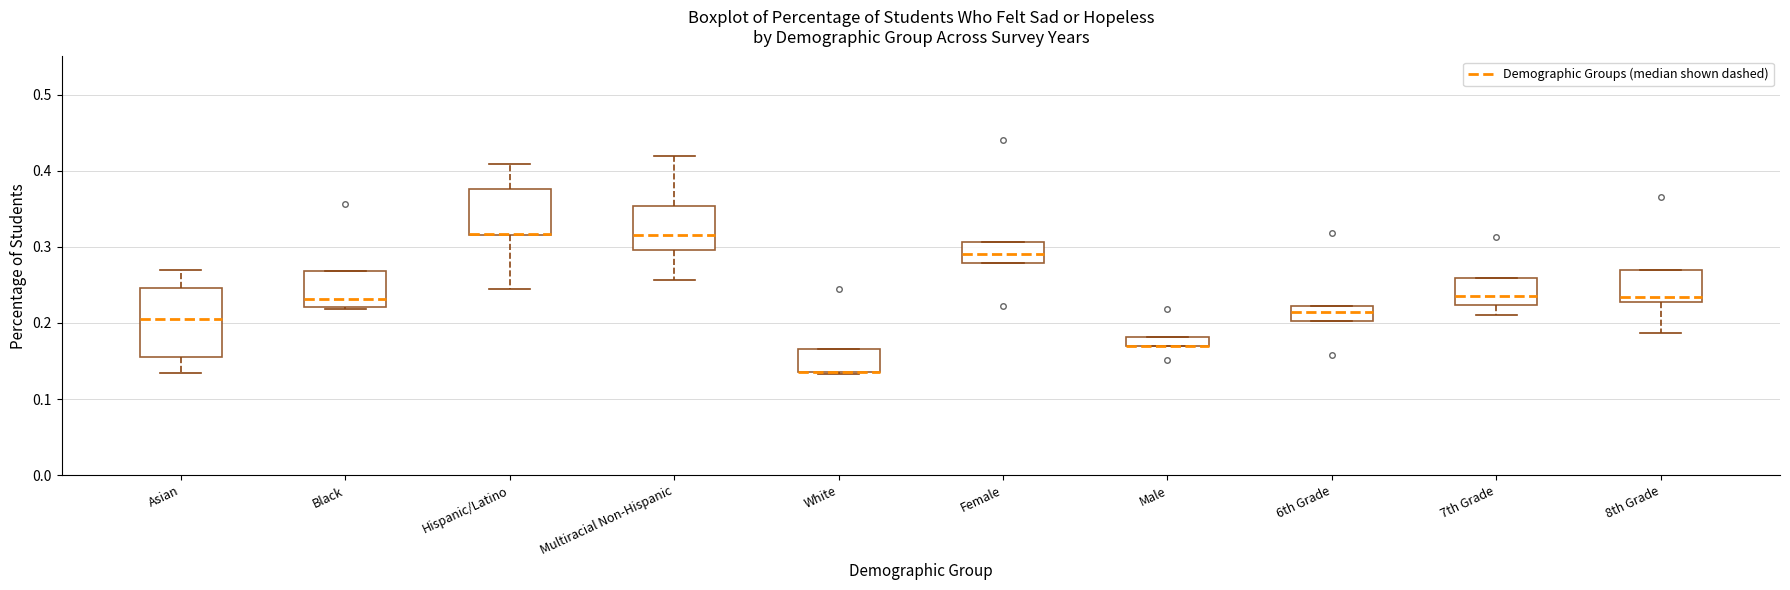

Which box is the tallest, from its lower edge to its upper edge?

Asian